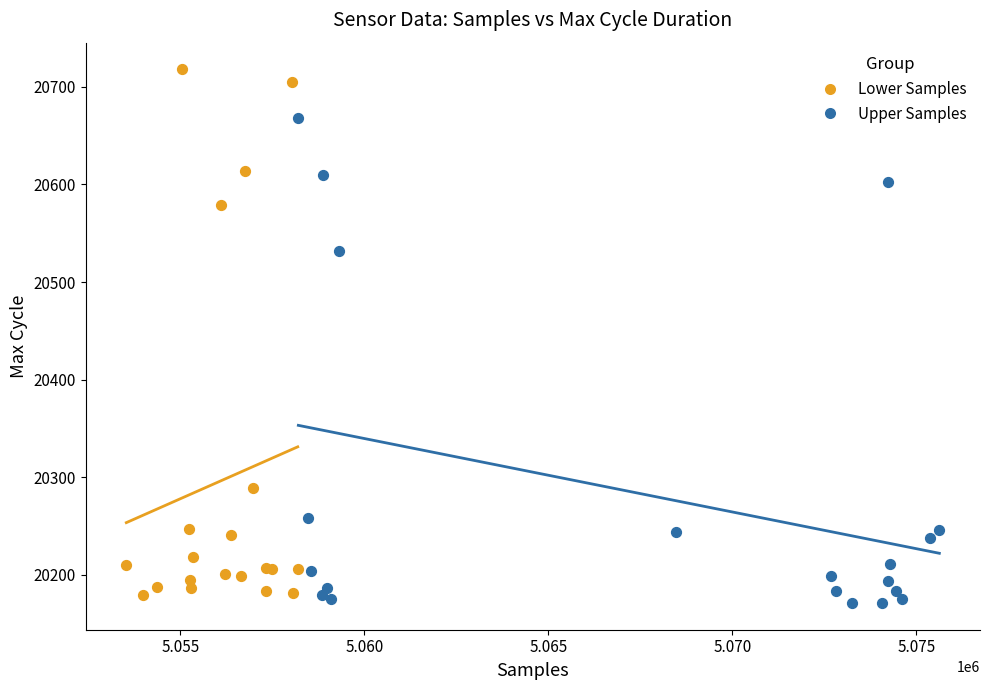

Which series reaches the maximum Y coordinate?

Lower Samples